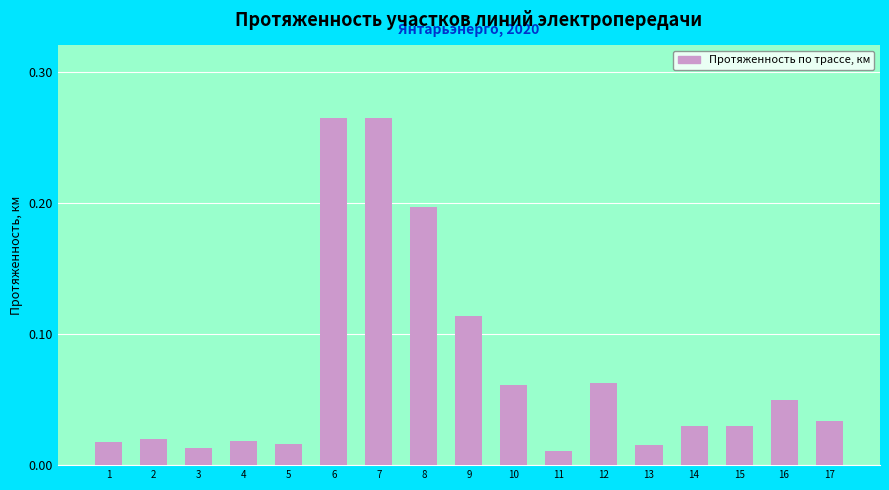

Count the number of data series in this chart.

1